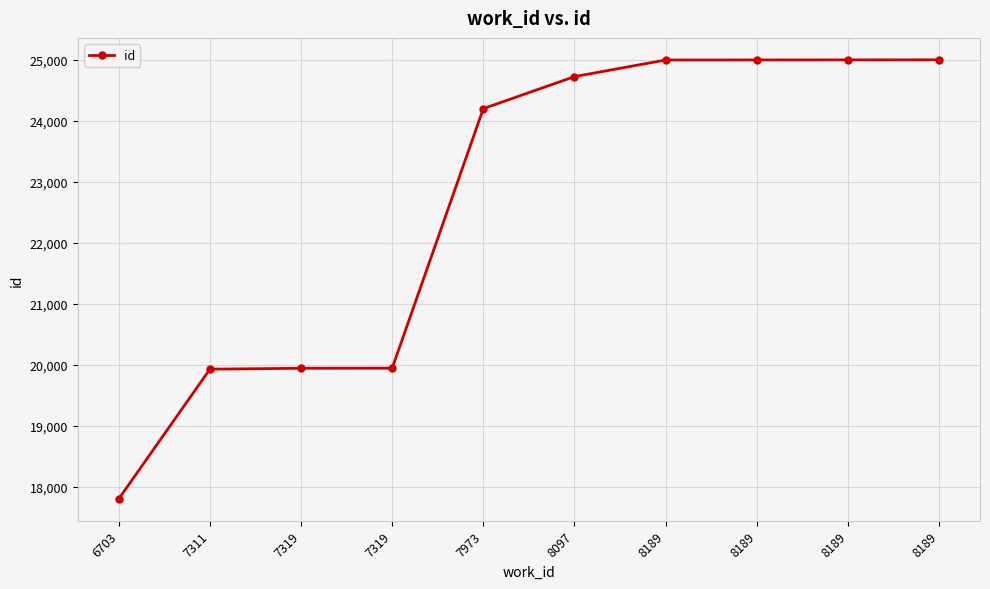

How many lines are shown in the chart?

1